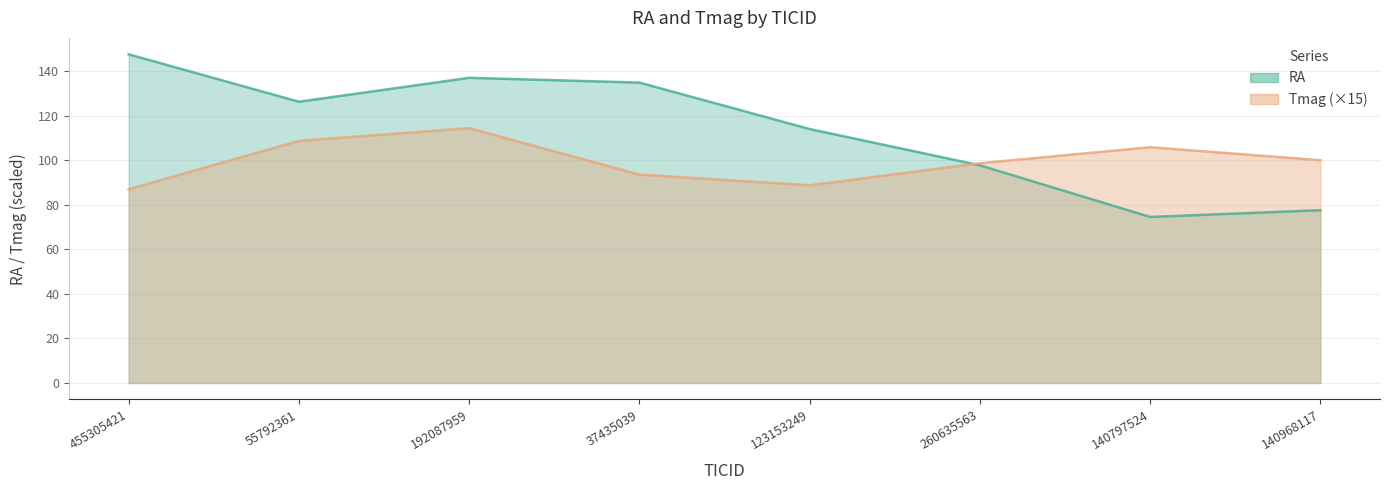

What is the label of the 1st point from the right?

140968117